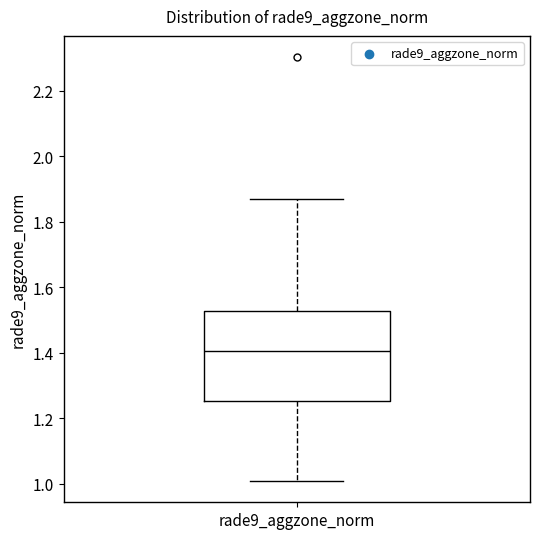

Read this box plot against the y-axis: the position of the median line, the range covered by the box, and the ends of both whiskers. The values are not printed on the chart, so give them approximately, as read against the axis.

median 1.40, box 1.26 to 1.52, whiskers 1.00 to 1.86